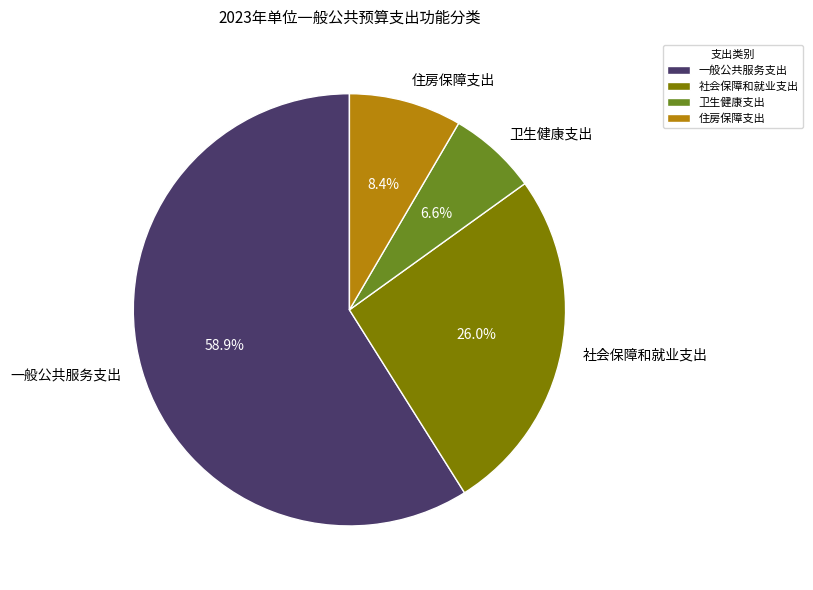

Does any single category account for the majority?

Yes